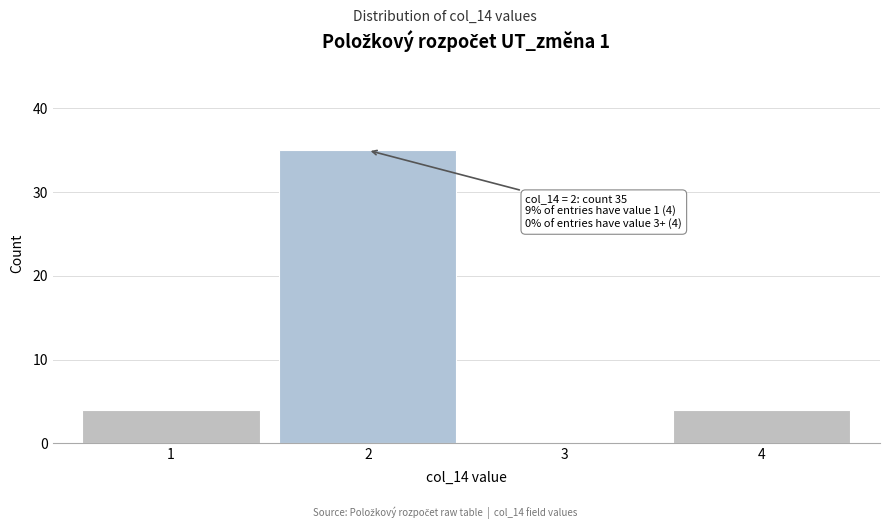

Reading left to right, list all the values displayed in this chart.

1=4	2=35	3=0	4=4